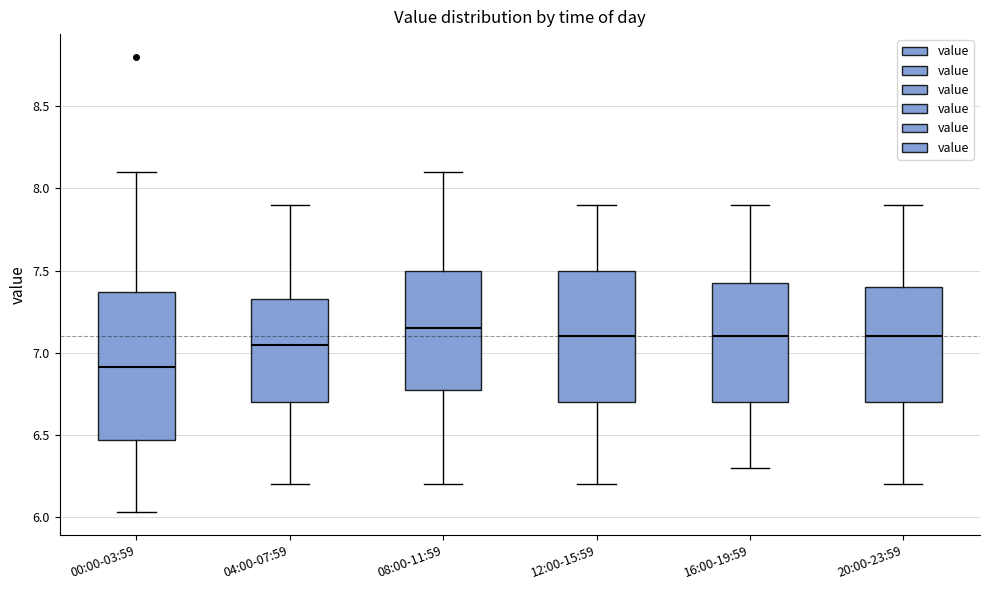

Which box has the lowest median line?

00:00-03:59